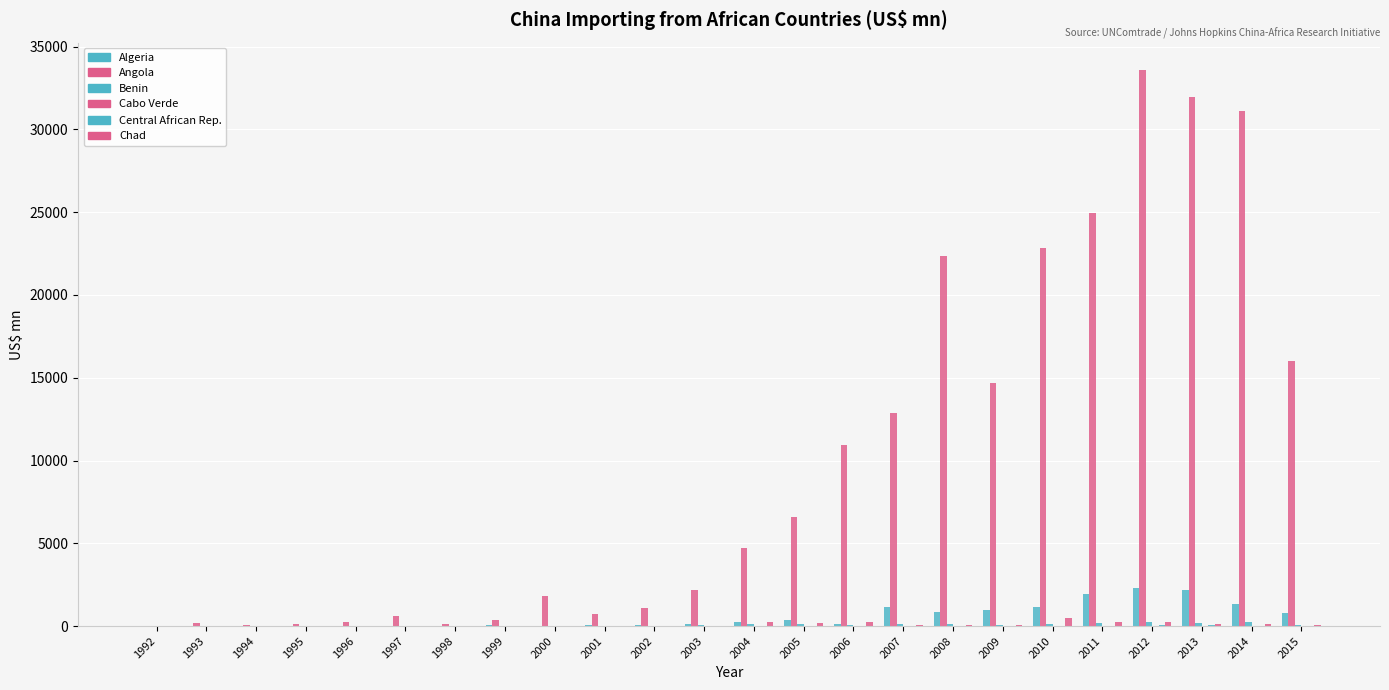

How many groups of bars are there?

24